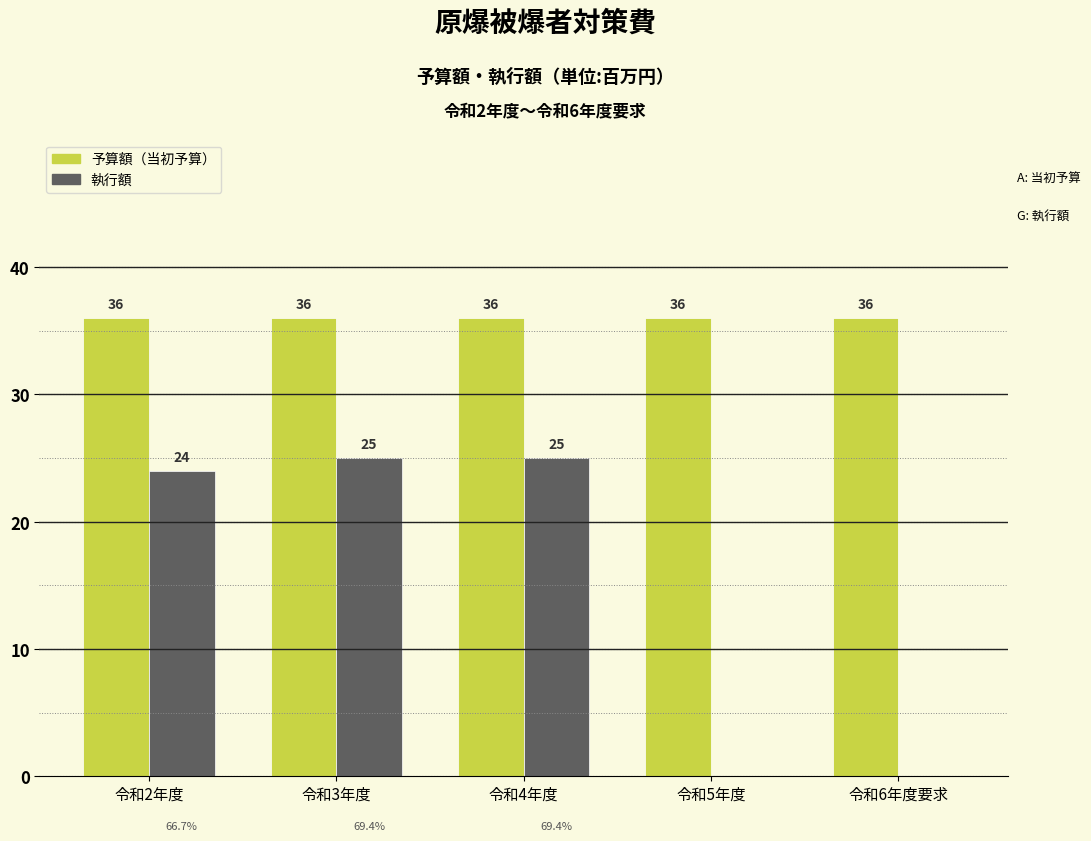

Reading right to left, transcribe all the data shown in this chart.

予算額: 令和6年度要求=36	令和5年度=36	令和4年度=36	令和3年度=36	令和2年度=36
執行額: 令和6年度要求=0	令和5年度=0	令和4年度=25	令和3年度=25	令和2年度=24